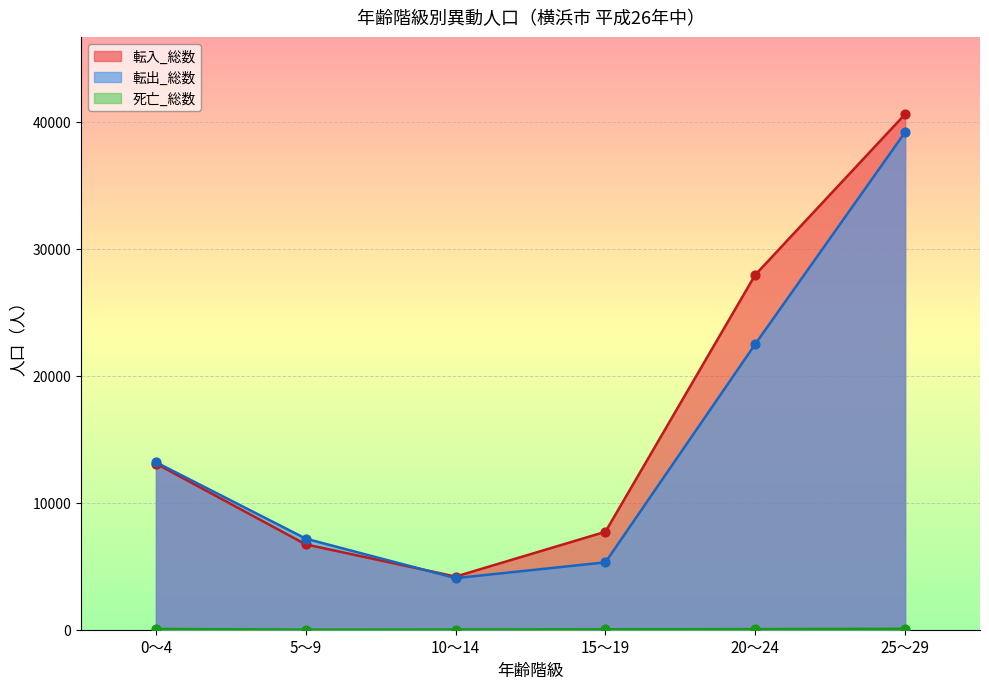

Which series has the largest total across all categories?

転入_総数